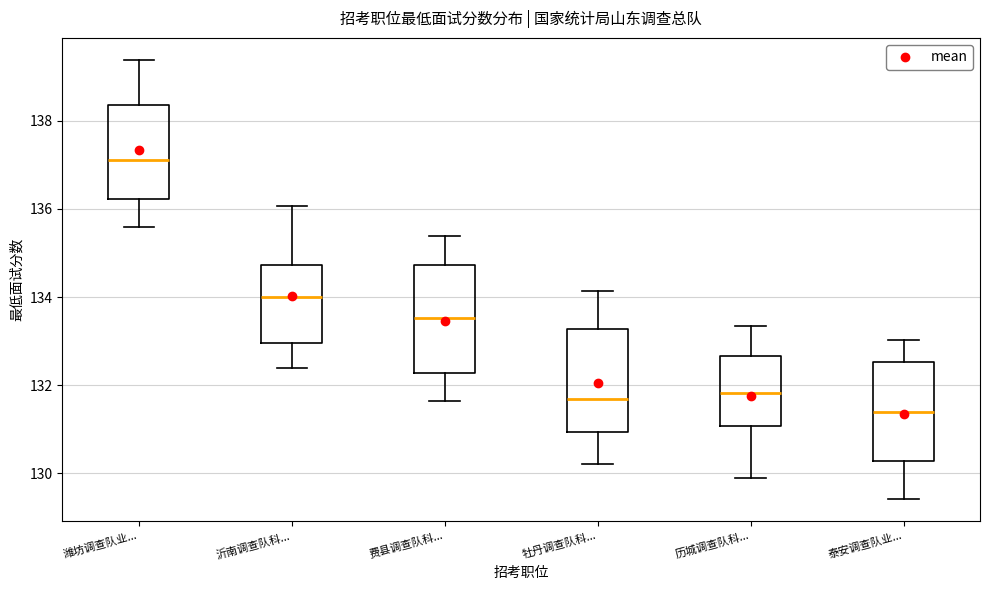

Which box's median line is the lowest?

泰安调查队业...